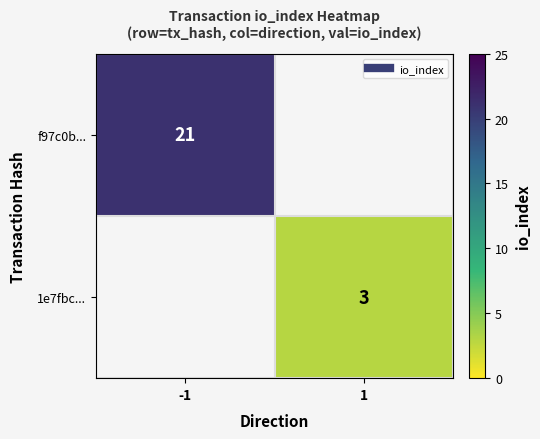

How many series are shown in this chart?

2